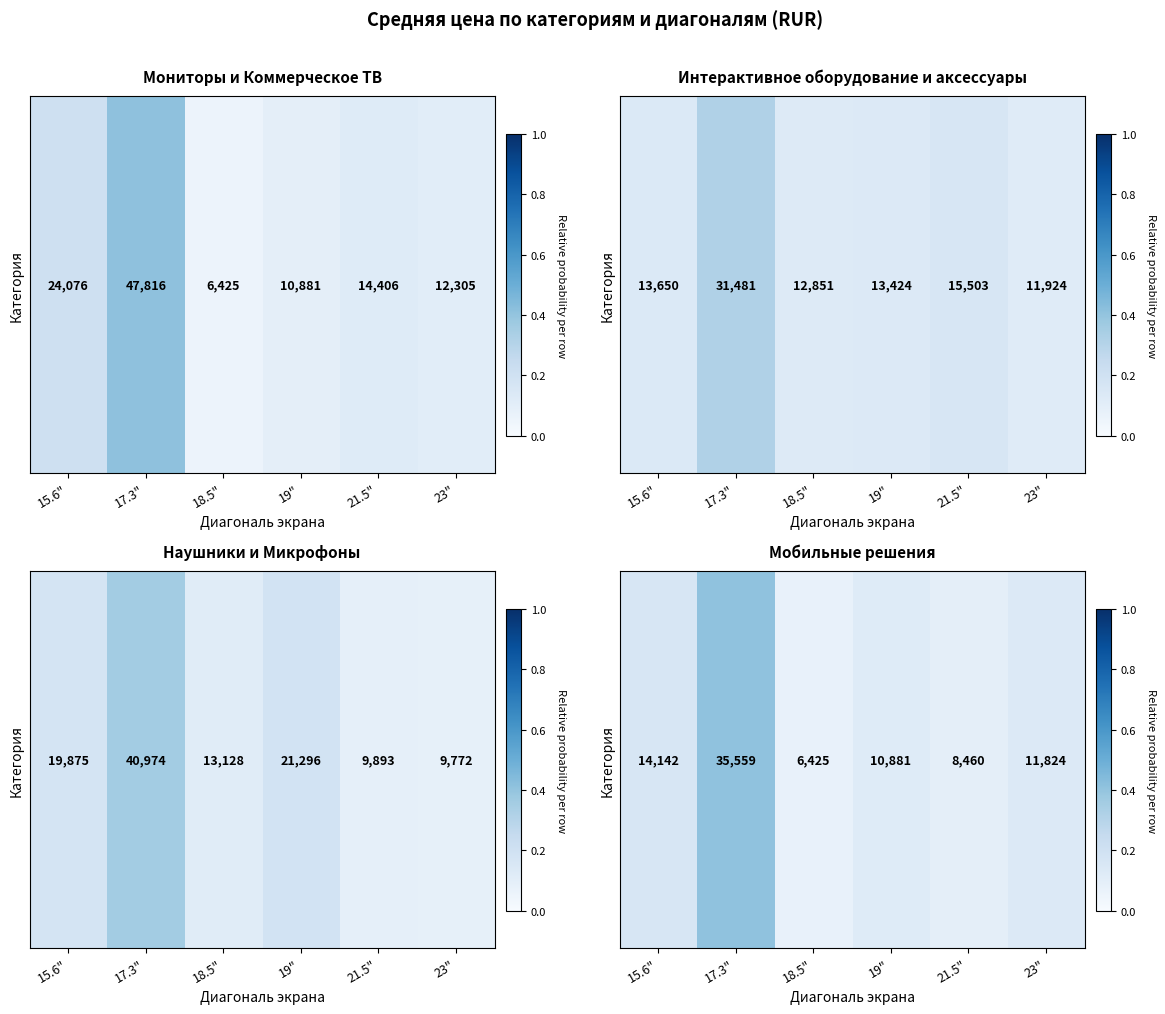

Rank the categories by value from lowest to highest.

18.5", 21.5", 19", 23", 15.6", 17.3"